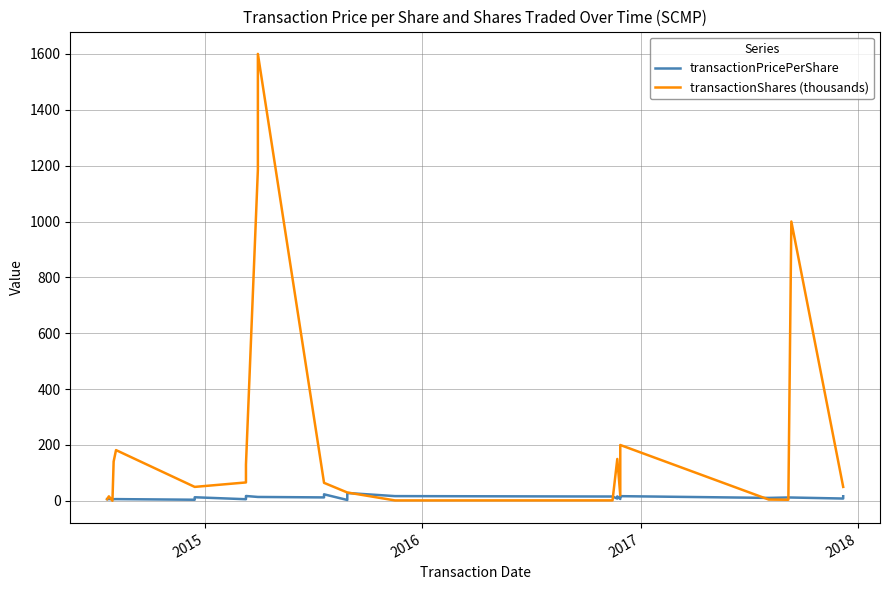

What is the average value of the transactionShares (thousands) series?

223.6